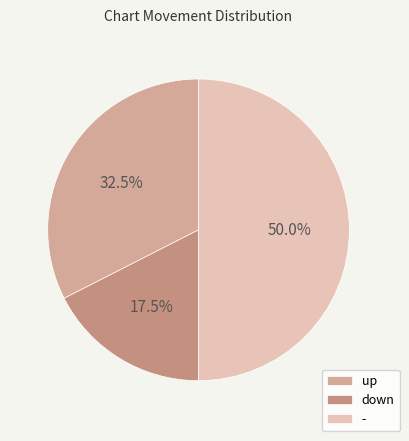

What is the ratio of the value at - to the value at up?

1.5